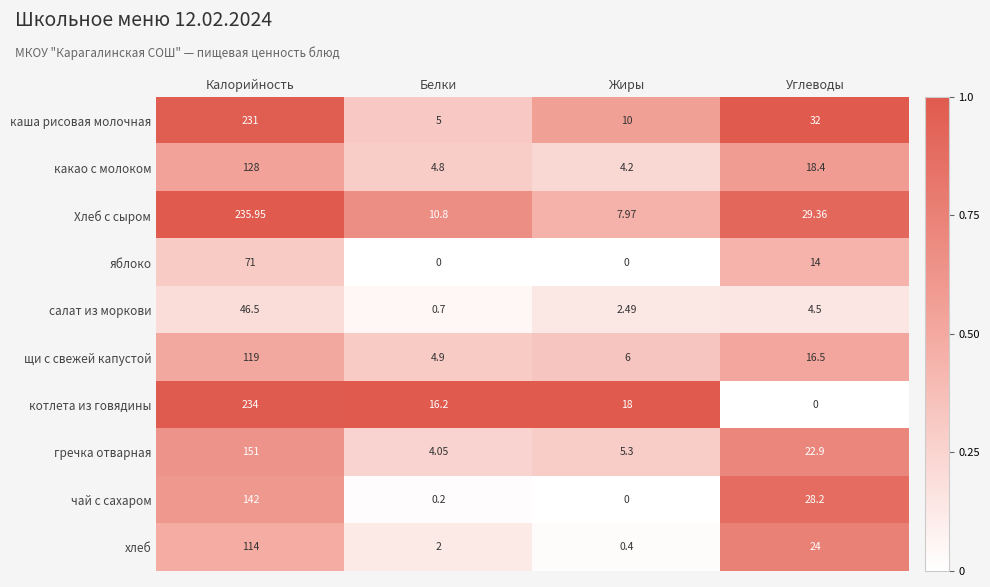

Where does the хлеб series first go above 24?

Калорийность